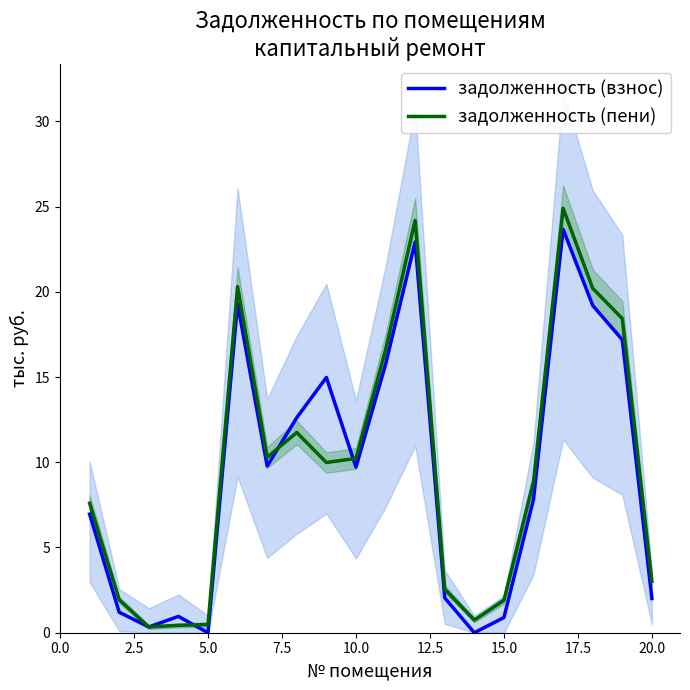

At how many categories does at least one series exceed 9?

10